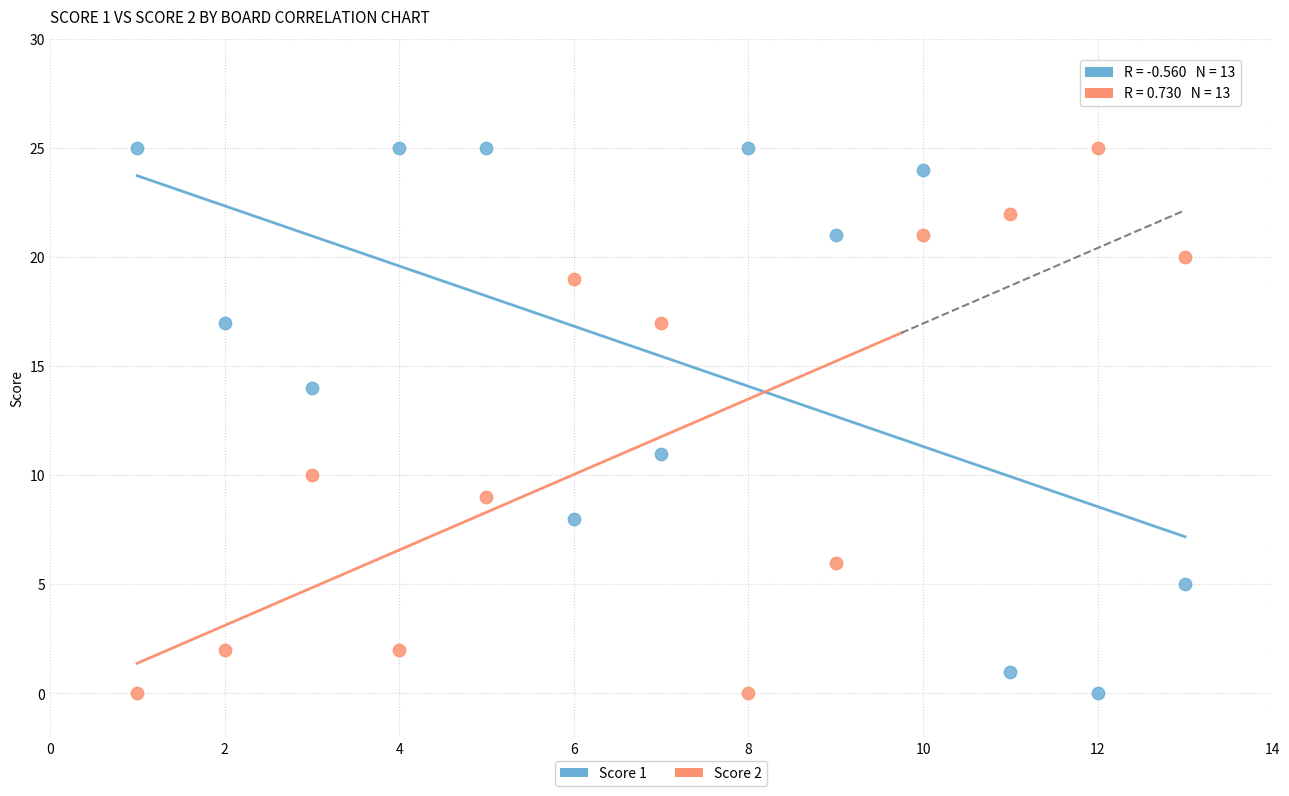

Across all data points, what is the range of Y values (max minus min)?

25